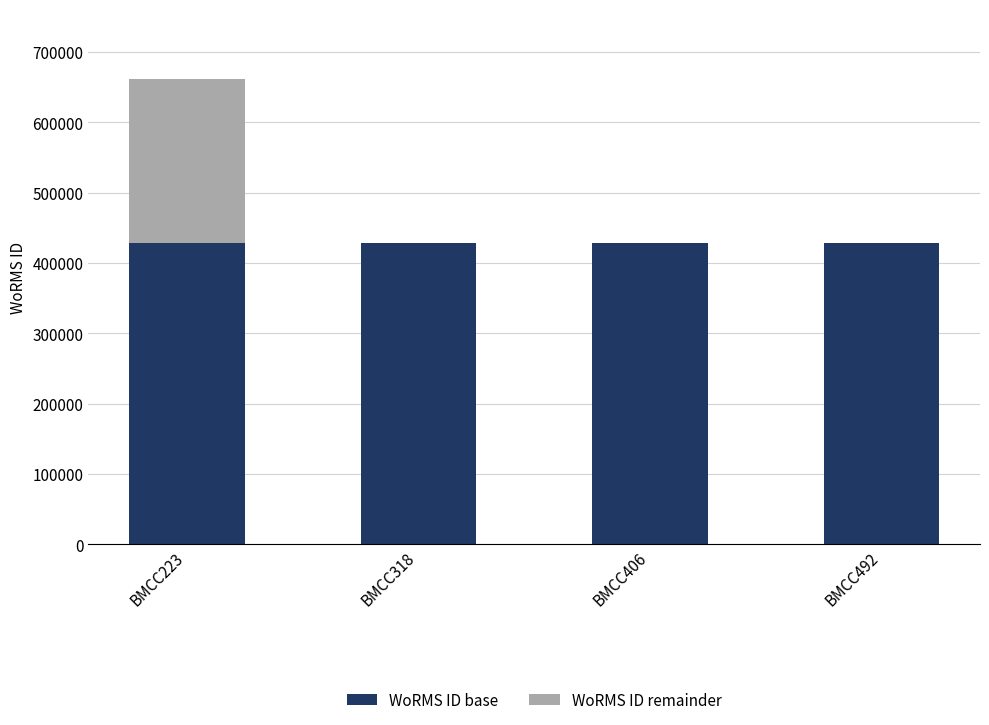

Read the WoRMS ID base value at BMCC492.

428522